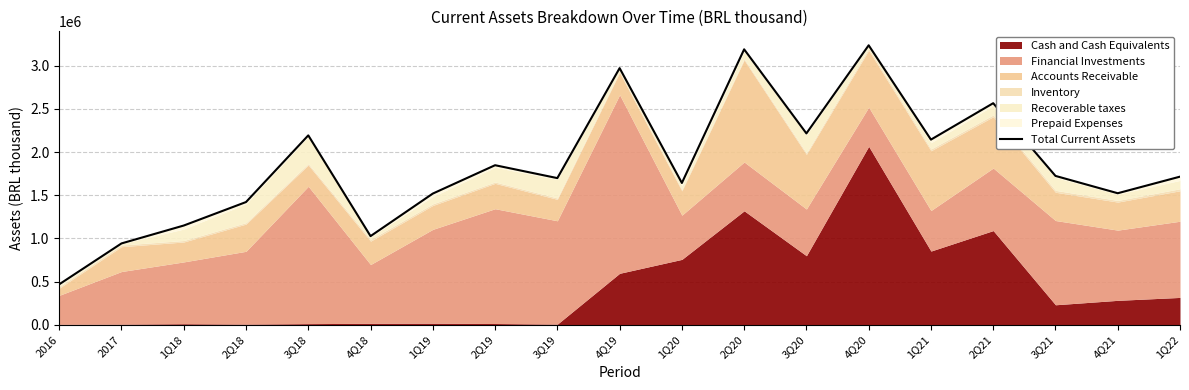

What is the smallest value displayed?

468313